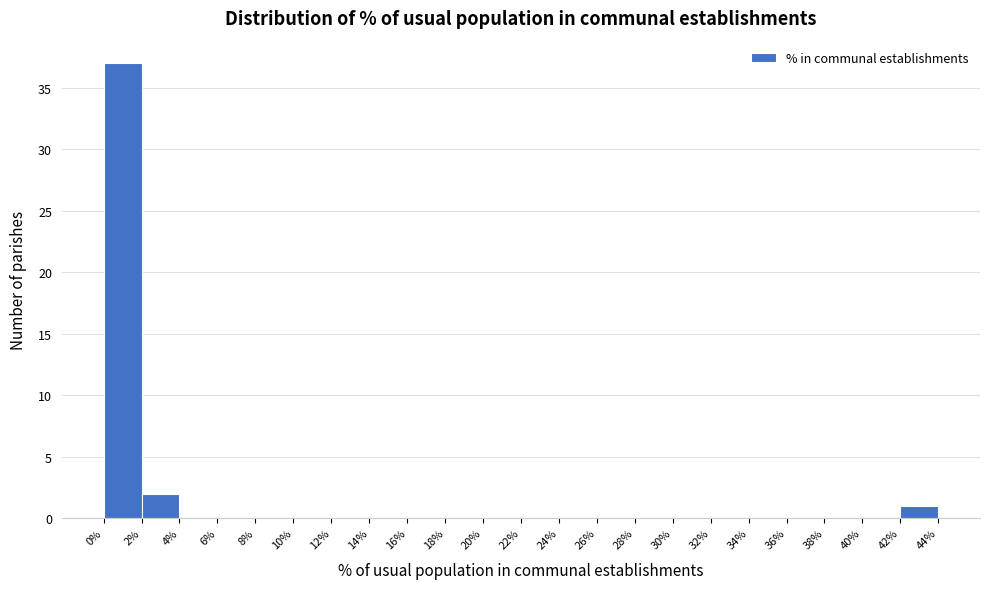

Reading left to right, list every bar in this chart as the range it spans on the x-axis followed by its height. The values are not printed on the chart, so give them approximately, as read against the axis.

0% to 2%: 37
2% to 4%: 2
4% to 6%: 0
6% to 8%: 0
8% to 10%: 0
10% to 12%: 0
12% to 14%: 0
14% to 16%: 0
16% to 18%: 0
18% to 20%: 0
20% to 22%: 0
22% to 24%: 0
24% to 26%: 0
26% to 28%: 0
28% to 30%: 0
30% to 32%: 0
32% to 34%: 0
34% to 36%: 0
36% to 38%: 0
38% to 40%: 0
40% to 42%: 0
42% to 44%: 1